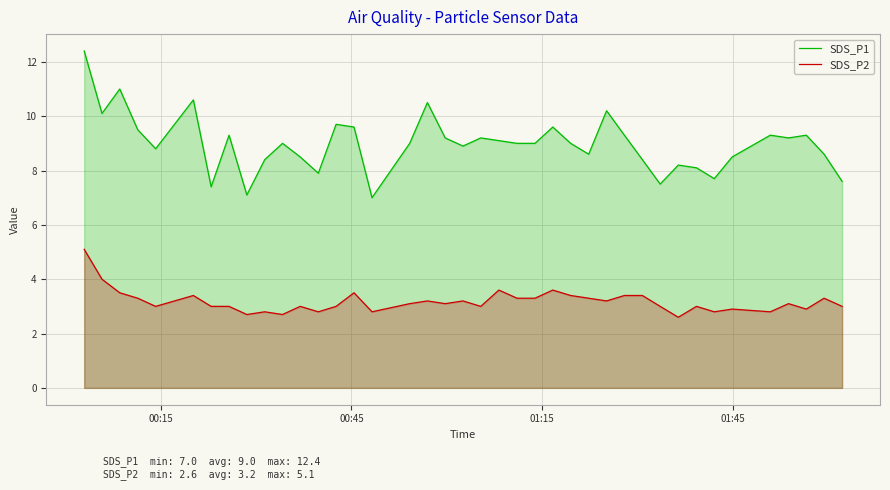

Which series has the largest total across all categories?

SDS_P1